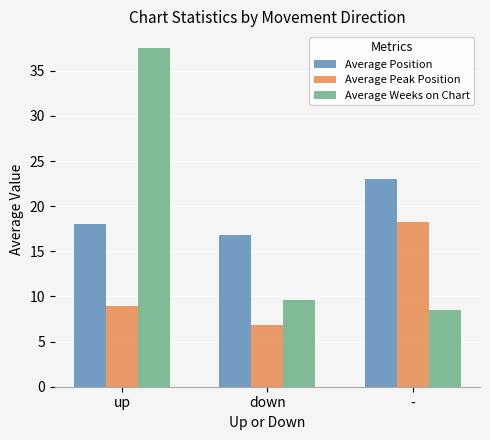

Which series changed the most between up and down?

Average Weeks on Chart